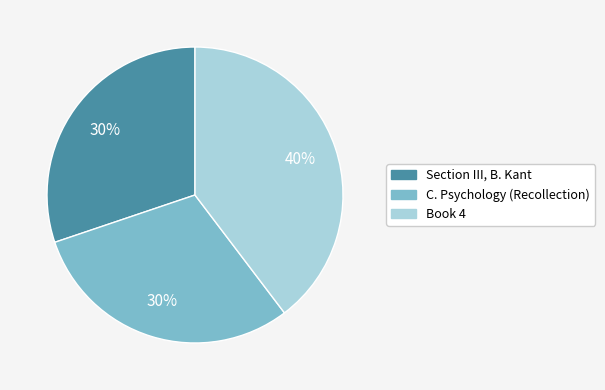

How many segments does this pie chart have?

3